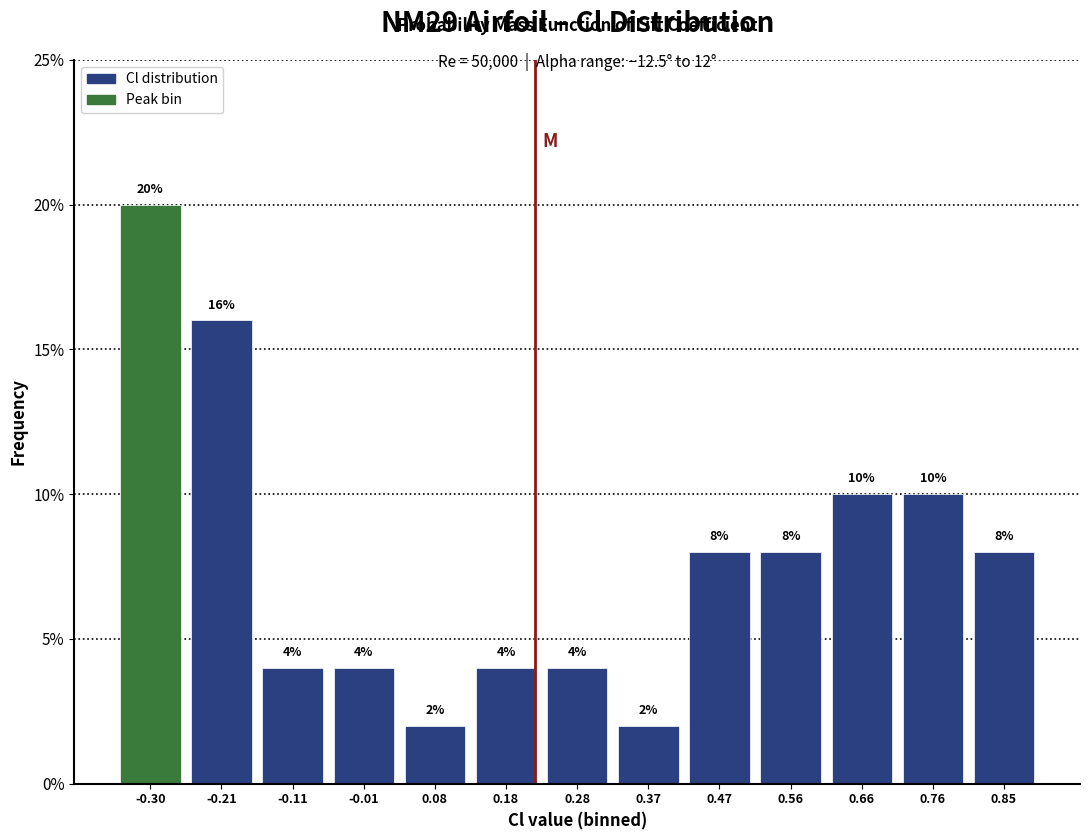

Over which range of the x-axis is the bar tallest?

-0.35 to -0.25